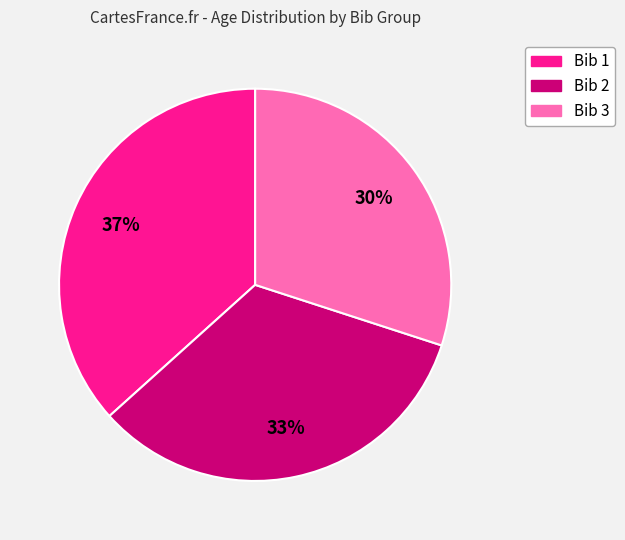

Which has a higher value, Bib 2 or Bib 1?

Bib 1